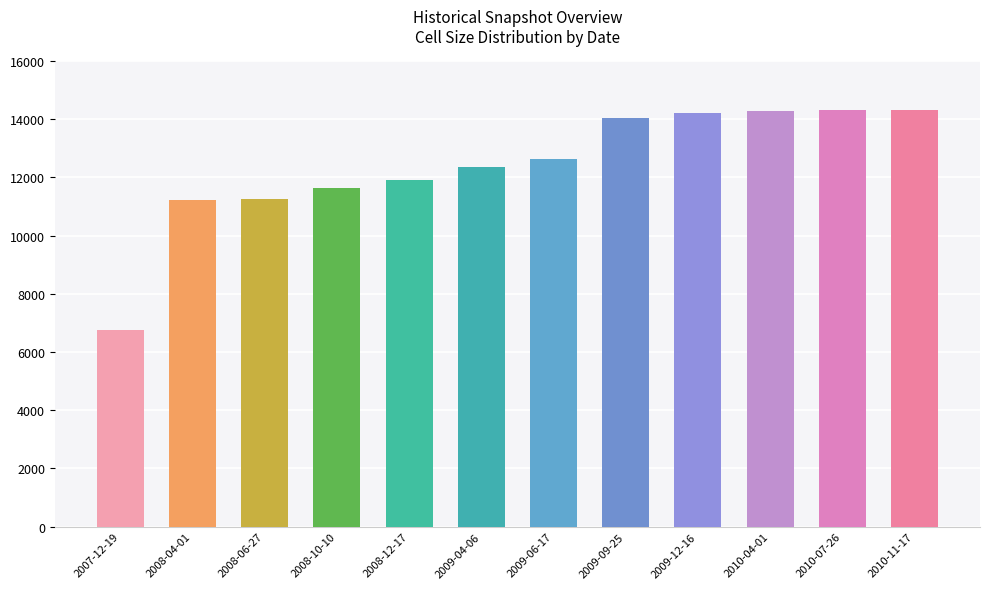

What is the change in value from 2007-12-19 to 2008-10-10?

+4884